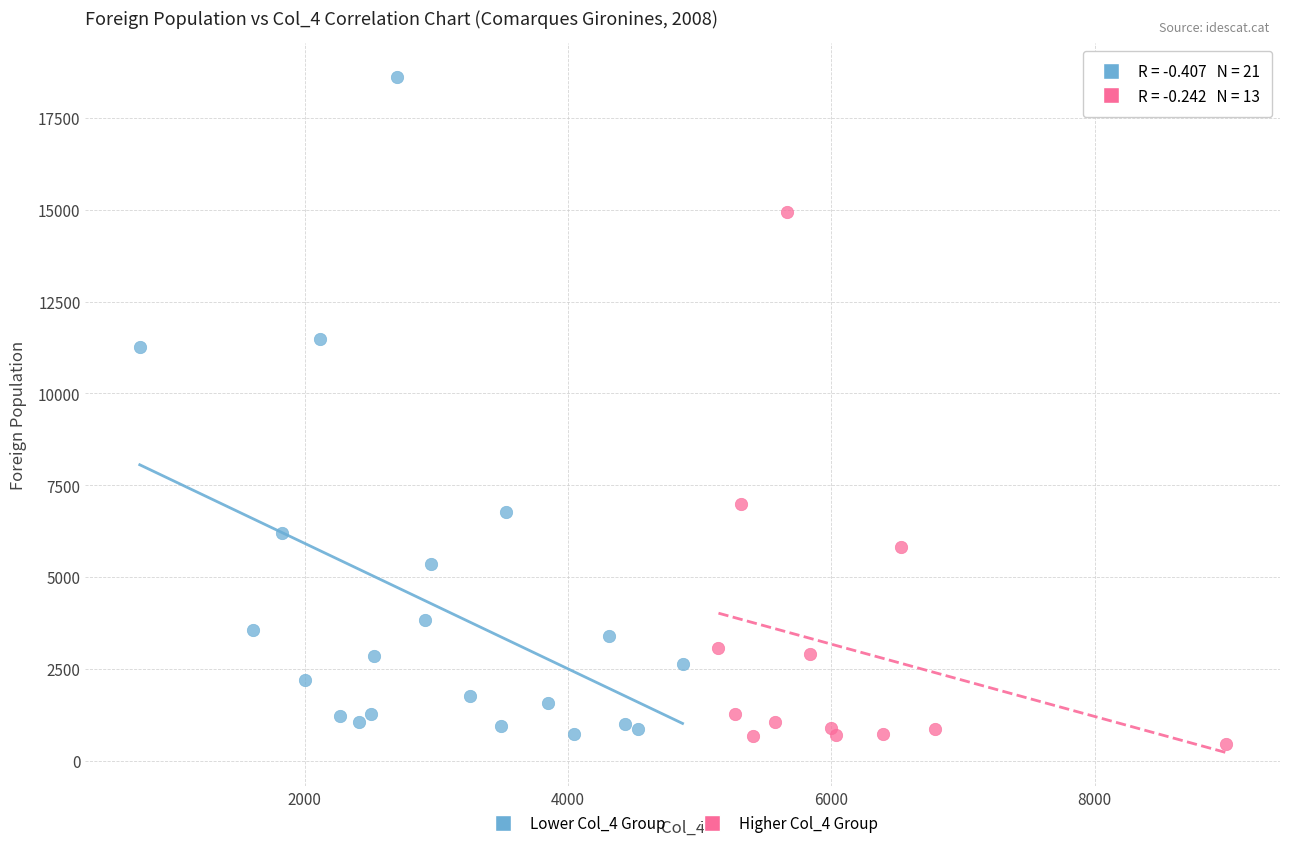

Which series contains the highest Y value?

Lower Col_4 Group